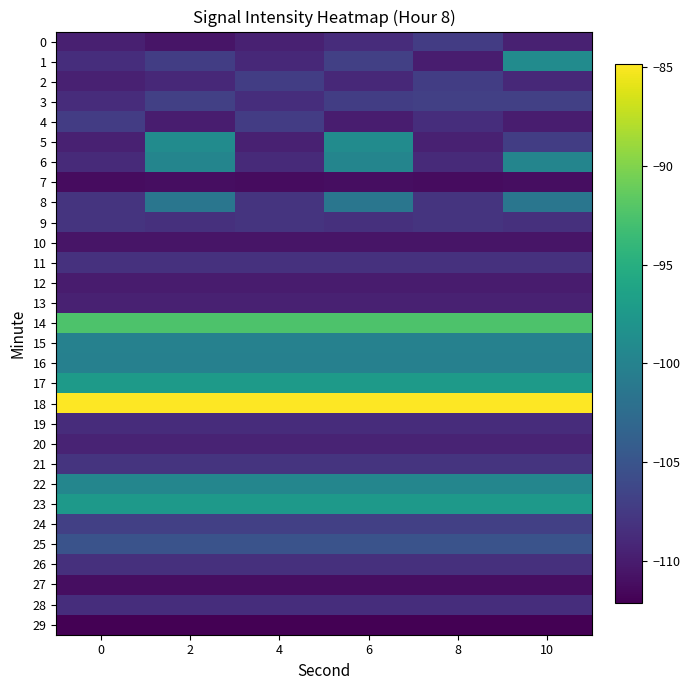

What is the spread (max minus min) of values at 0?

27.3